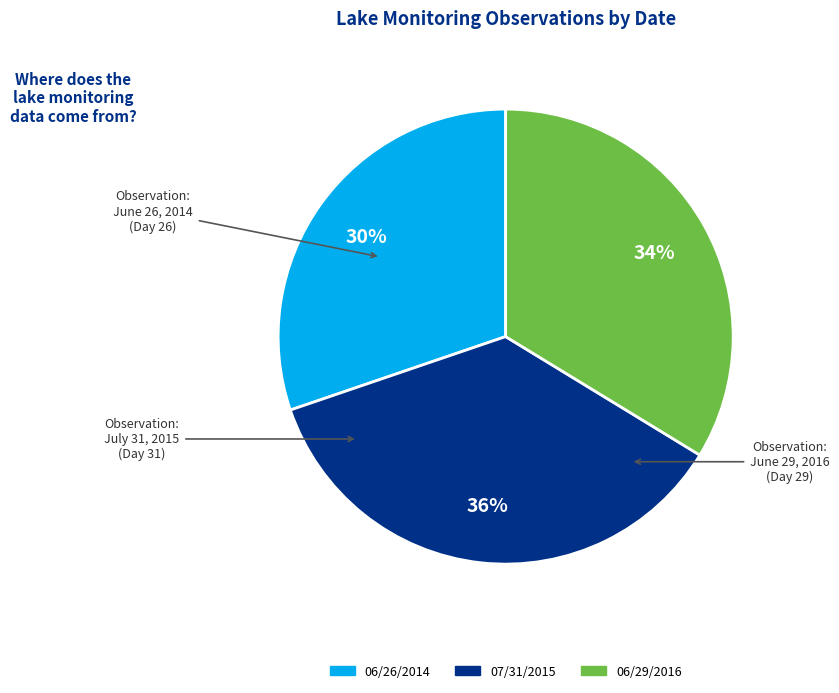

How many slices are in this pie chart?

3